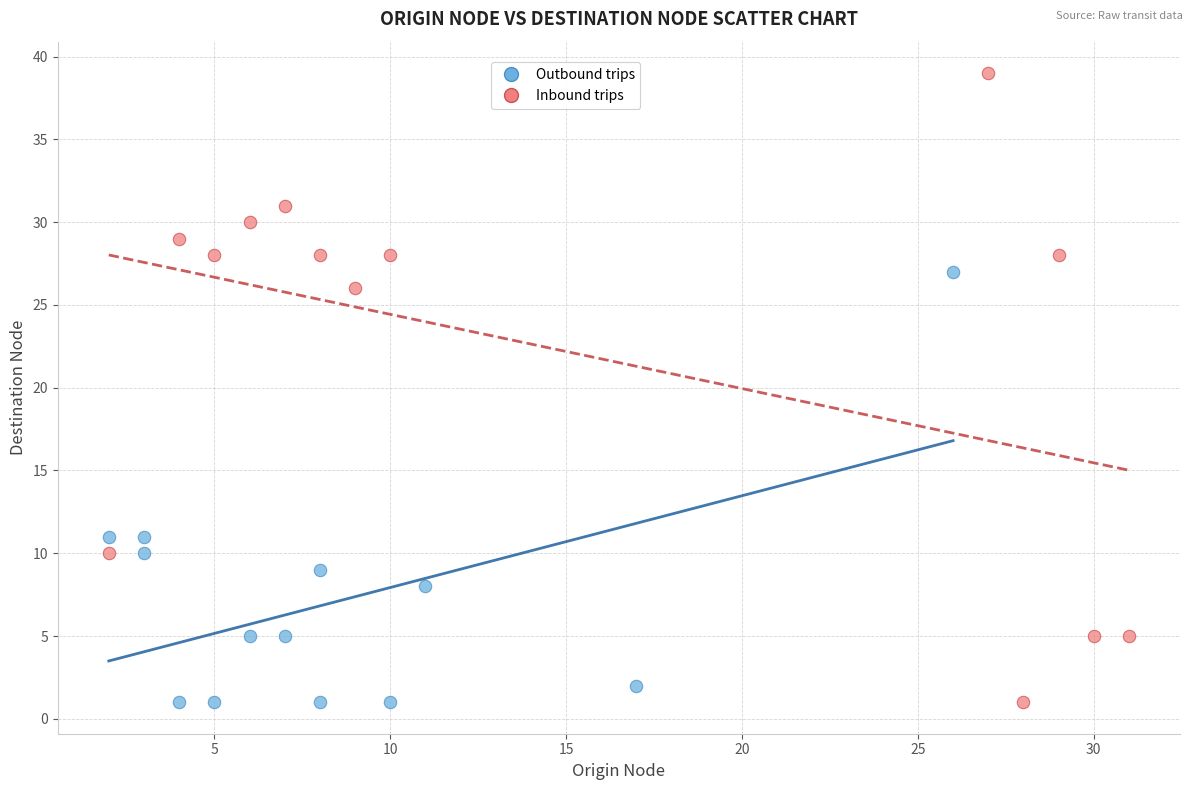

Which series has the widest spread of Y values?

Inbound trips